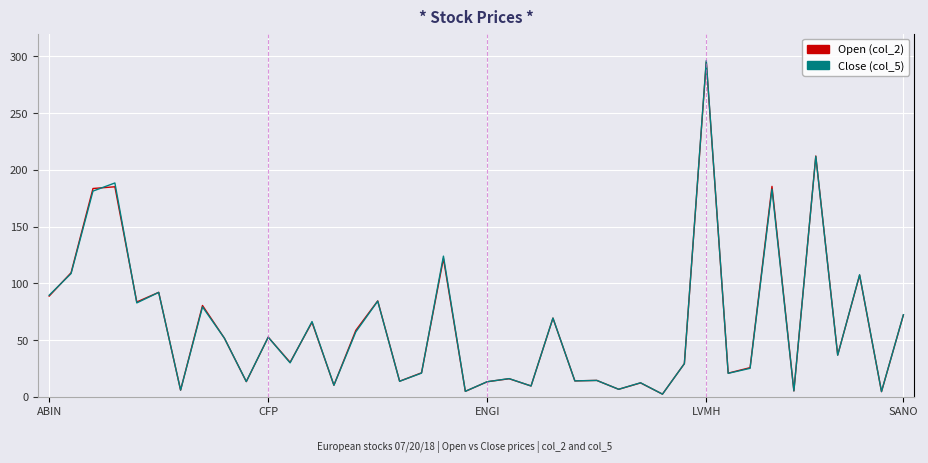

Which series has the widest spread of values?

Close (col_5)